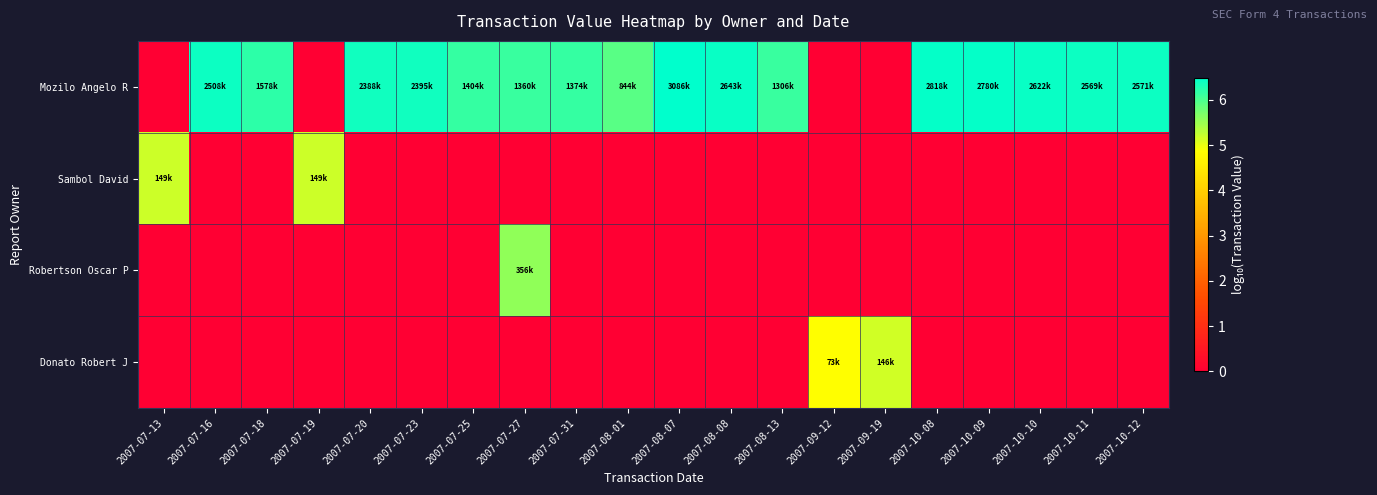

What is the greatest value displayed?

6.5